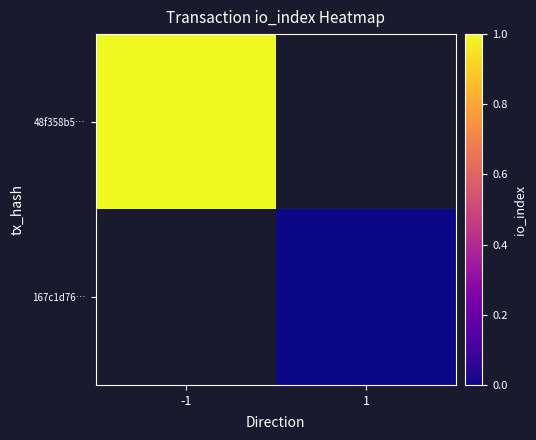

Is the value of 167c1d76… at 1 greater than the value of 48f358b5… at 1?

No